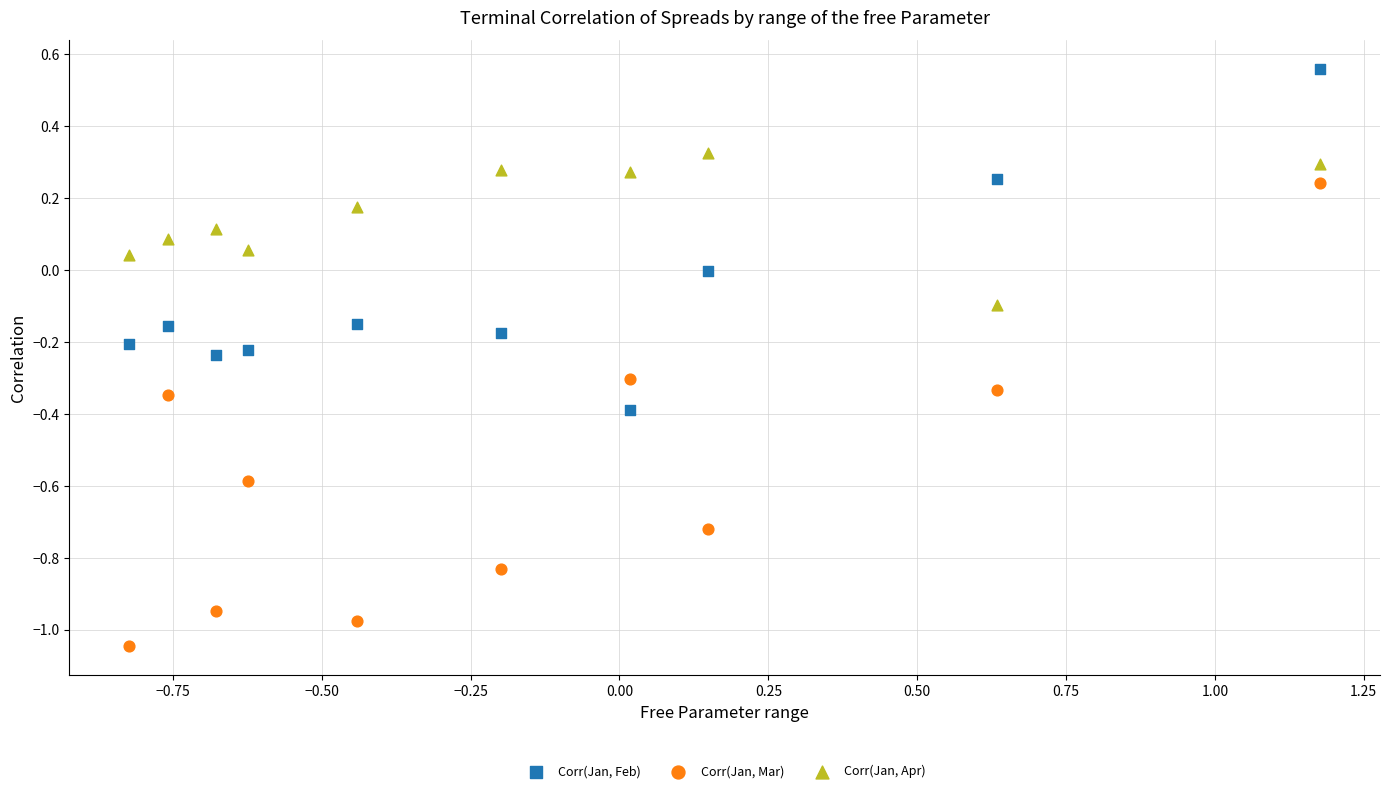

Across all data points, what is the range of X values (max minus min)?

2.0